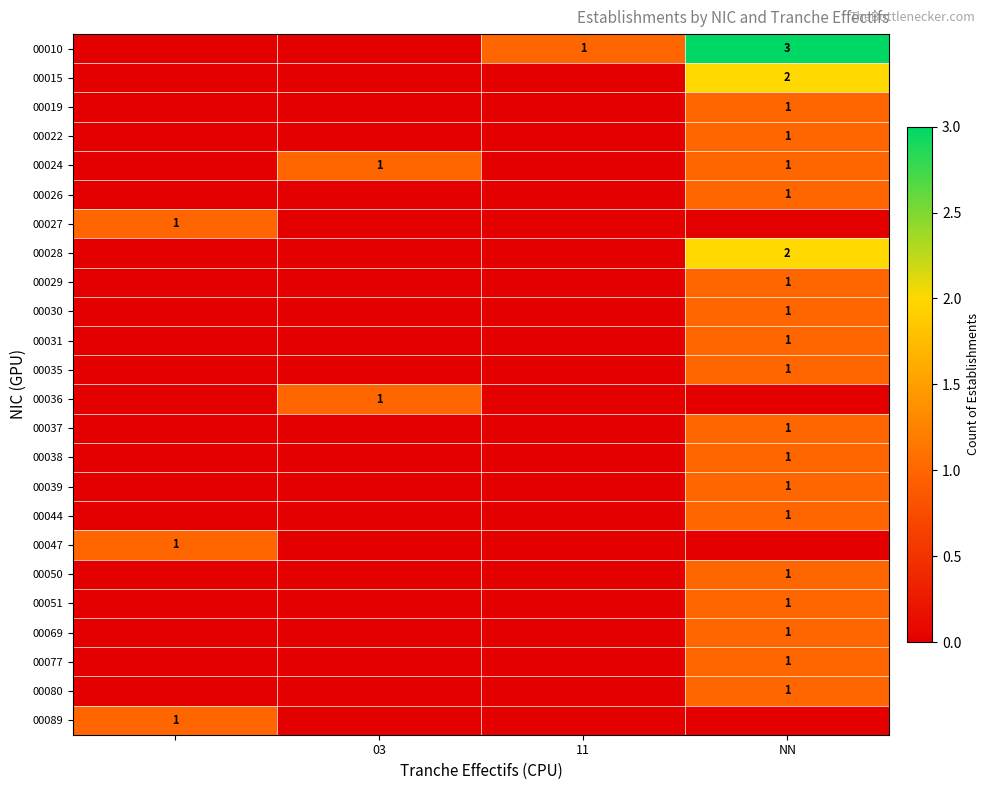

The value of 00015 at NN is 2. True or false?

True